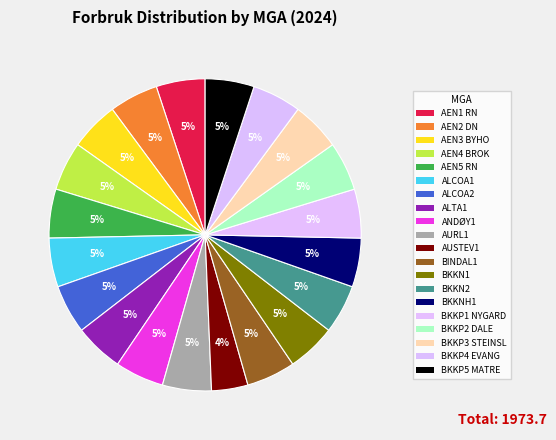

Which category has the smallest portion of the pie?

AUSTEV1